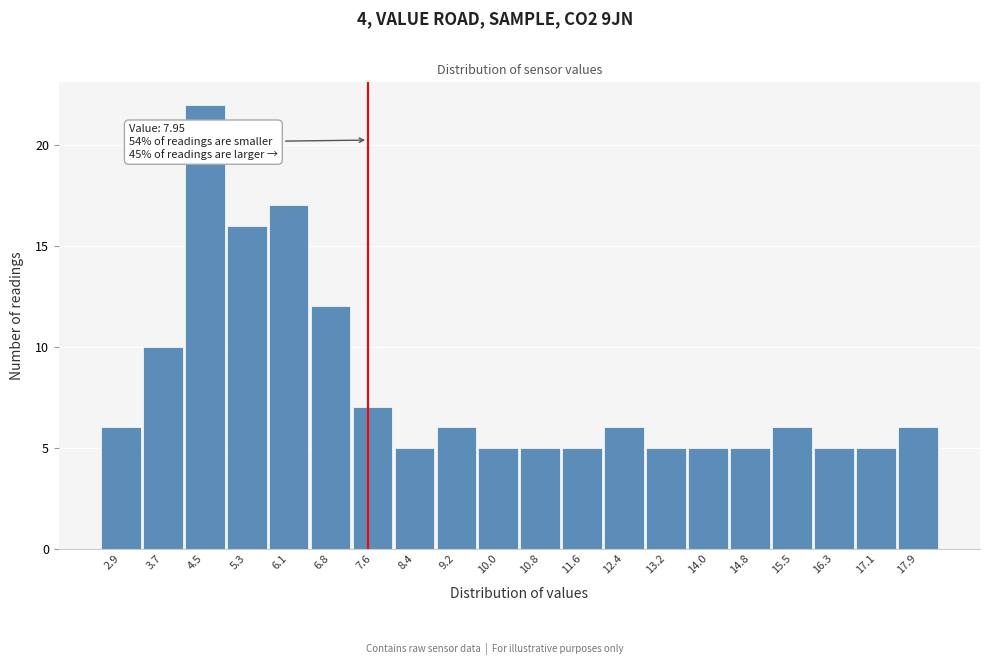

Reading left to right, what are all the values shown in this chart?

6	10	22	16	17	12	7	5	6	5	5	5	6	5	5	5	6	5	5	6